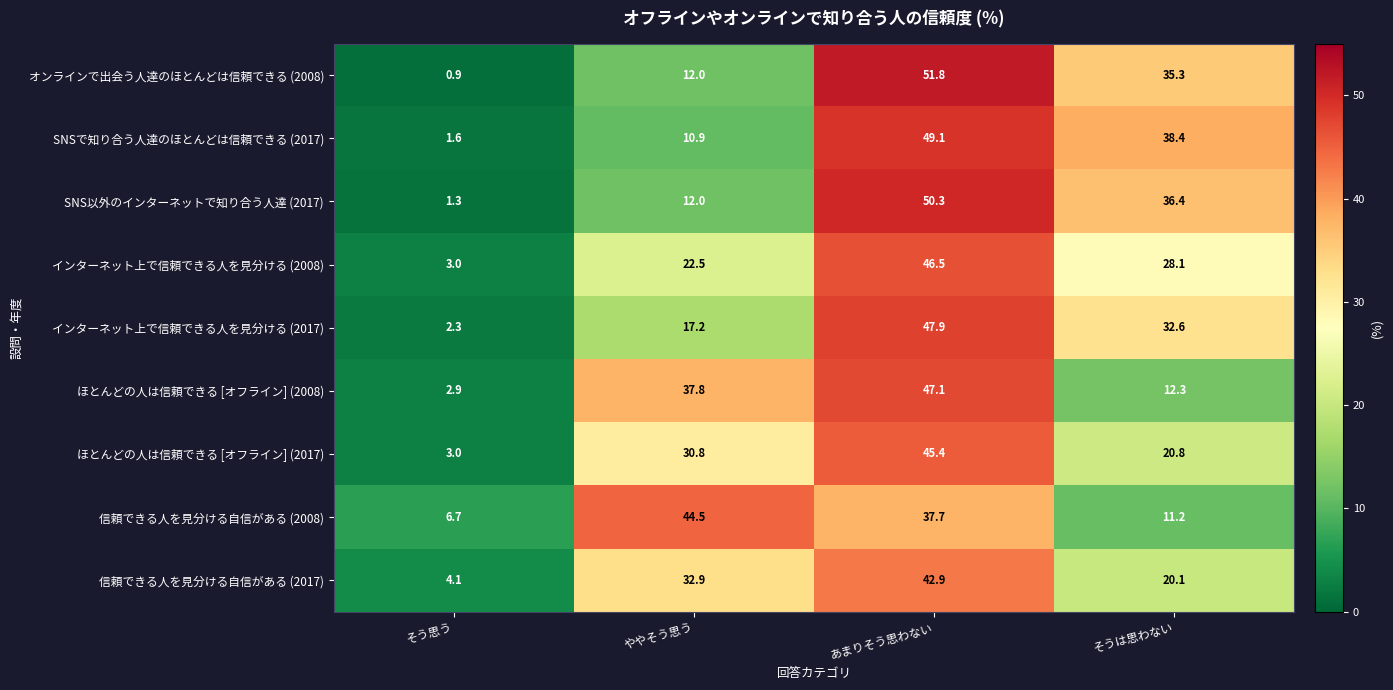

What is the maximum value shown in the chart?

51.8